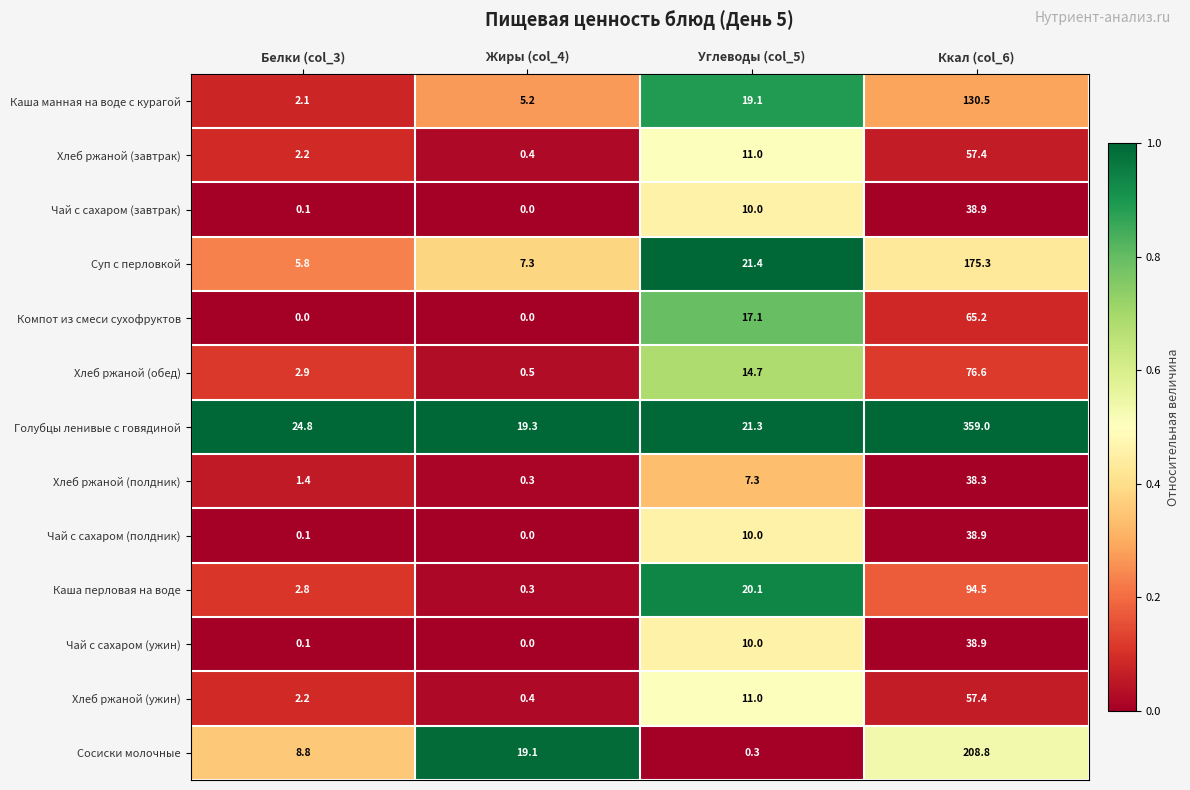

Rank the categories by Хлеб ржаной (полдник) value from highest to lowest.

Ккал (col_6), Углеводы (col_5), Белки (col_3), Жиры (col_4)